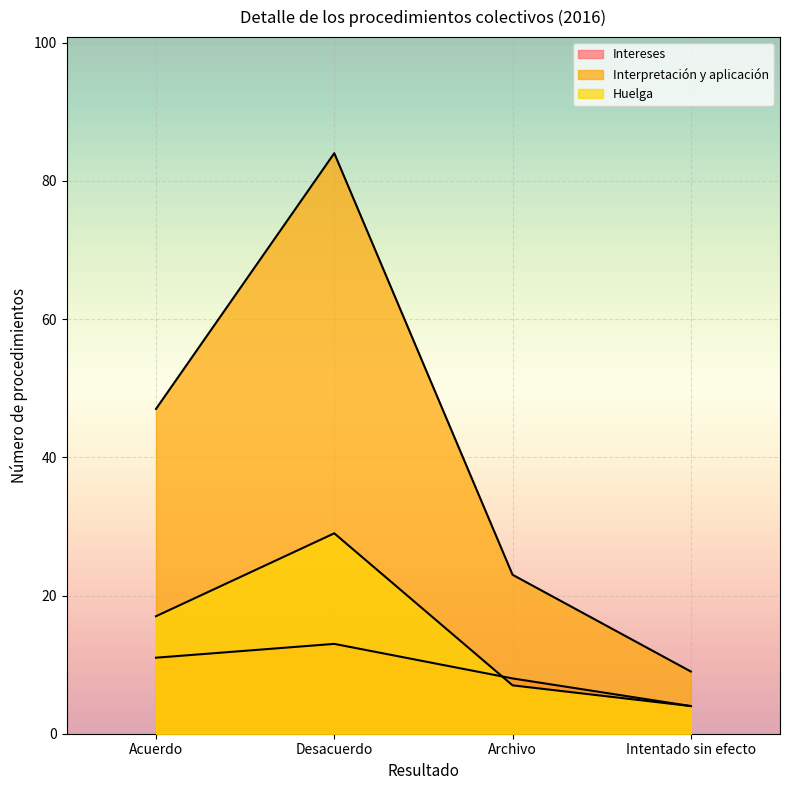

At which category is the sum across all series the highest?

Desacuerdo